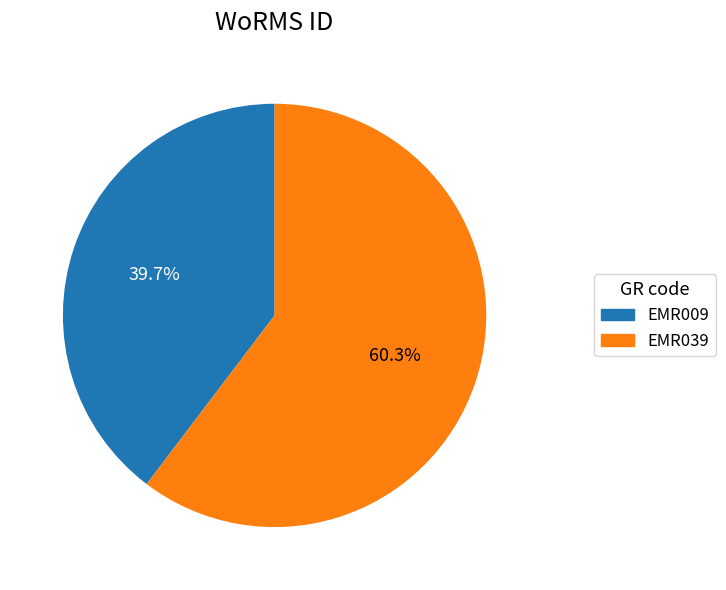

Does EMR009 represent more than half of the total?

No